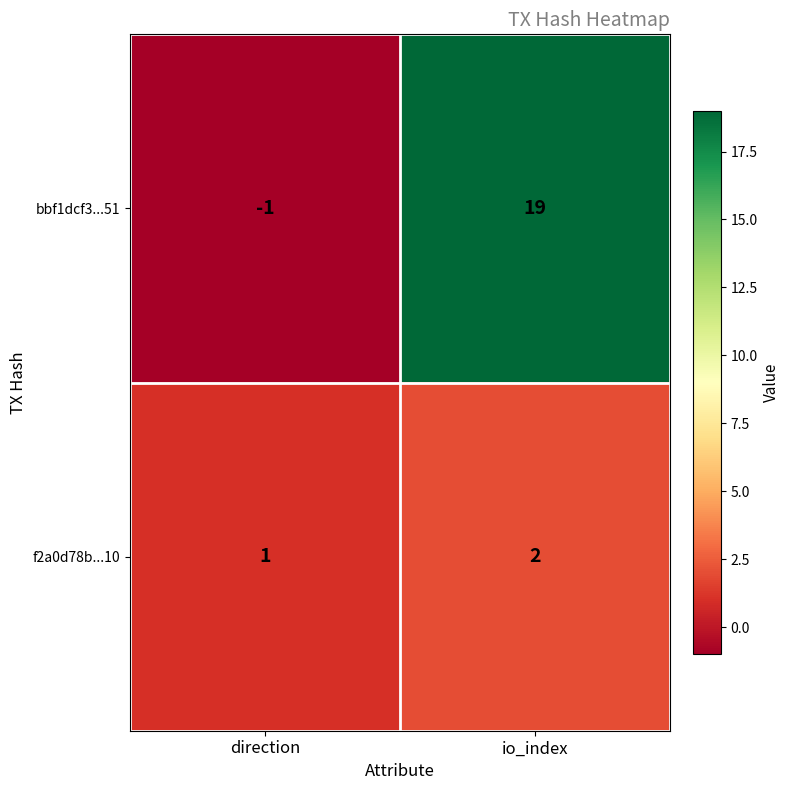

The bbf1dcf3...51 series shows -1 at direction. True or false?

True